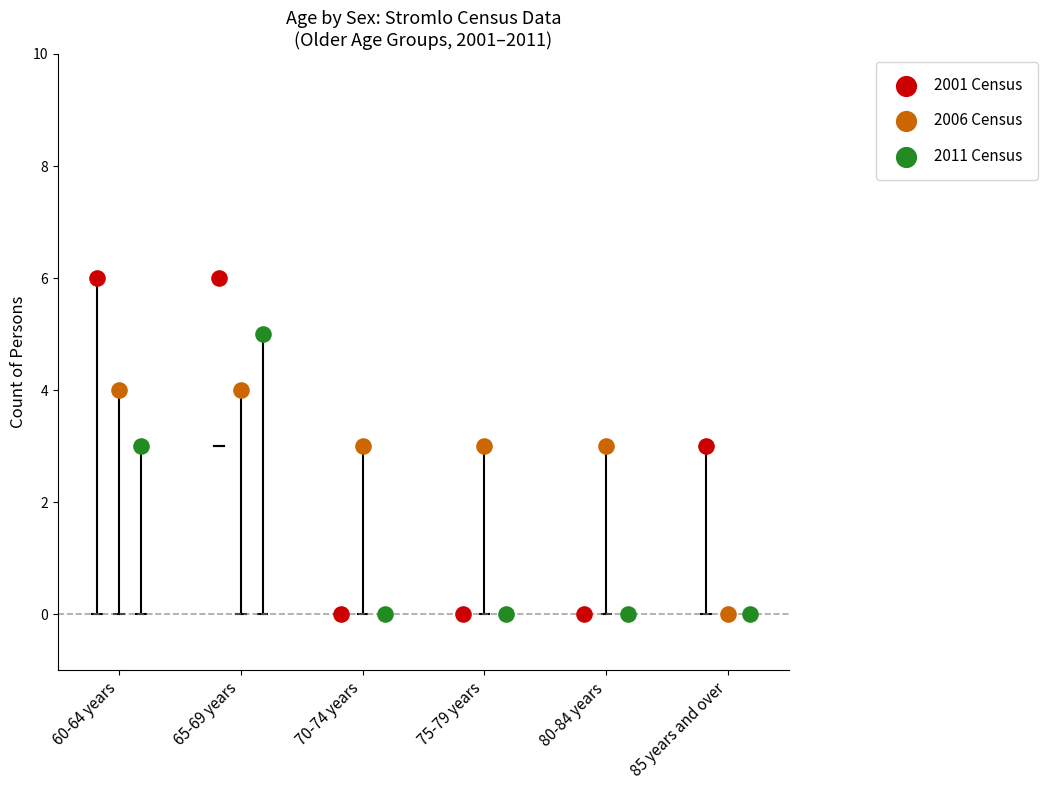

Which series reaches the maximum Y coordinate?

2001 Census